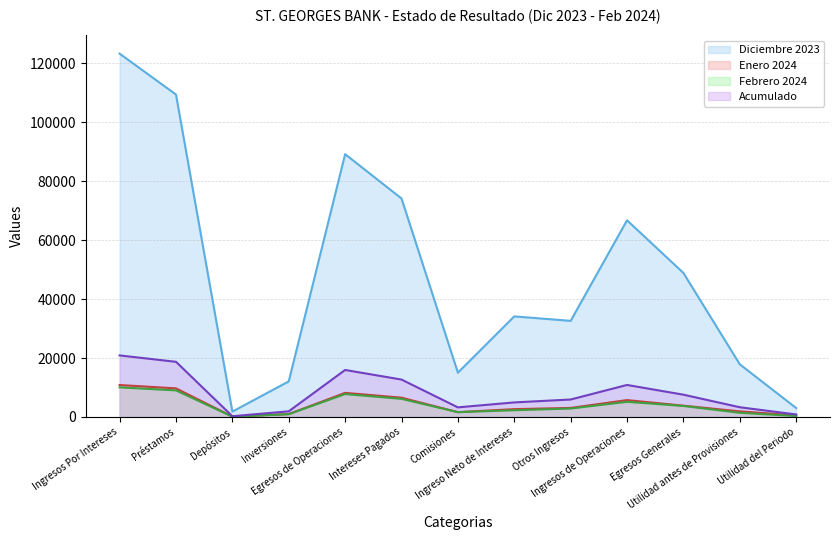

Which series changed the most between Ingreso Neto de Intereses and Utilidad antes de Provisiones?

Diciembre 2023